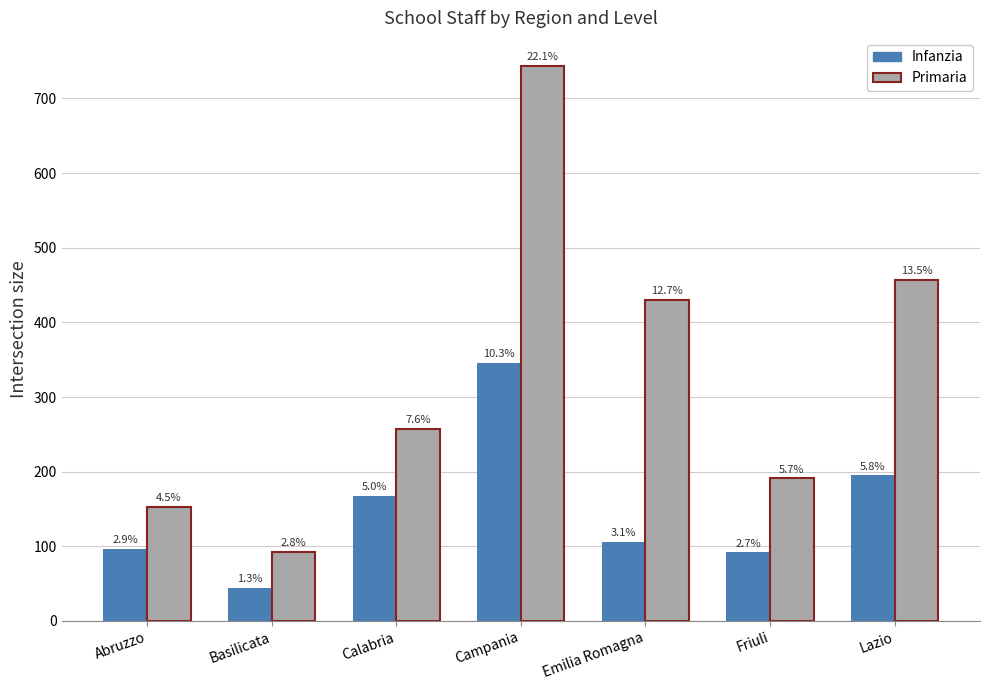

Reading left to right, what are all the values shown in this chart?

Infanzia: 97	44	168	346	106	92	195
Primaria: 153	93	257	744	430	191	457